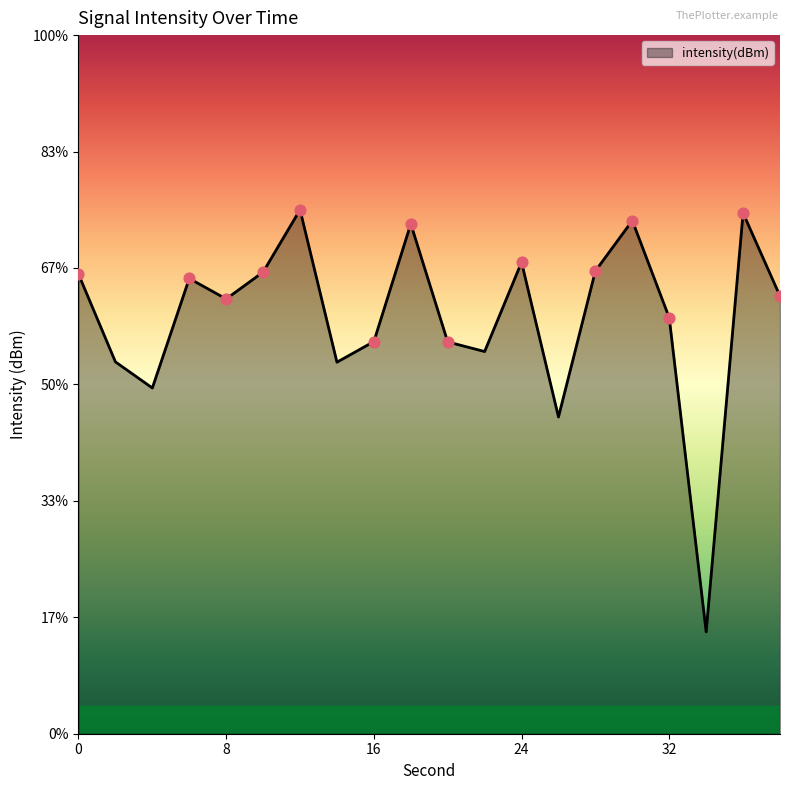

What is the change in value from 8 to 16?

-3.7